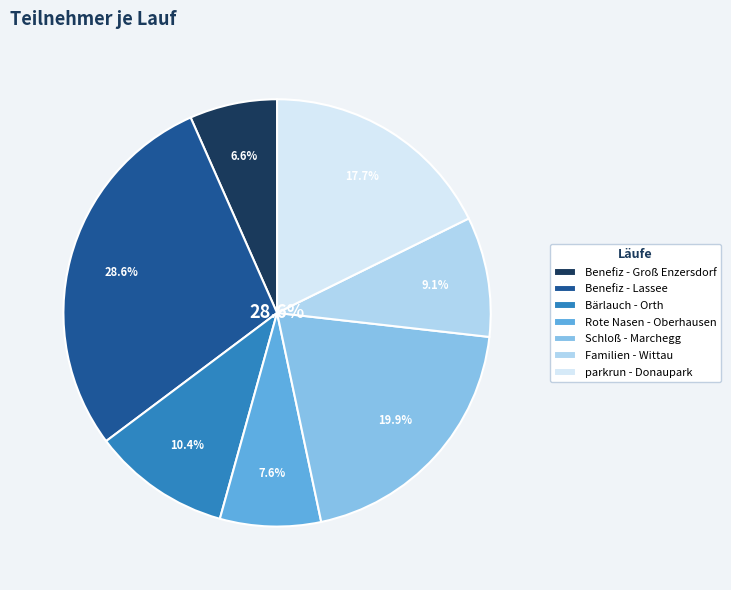

True or false: Bärlauch - Orth accounts for 17% of the total.

False